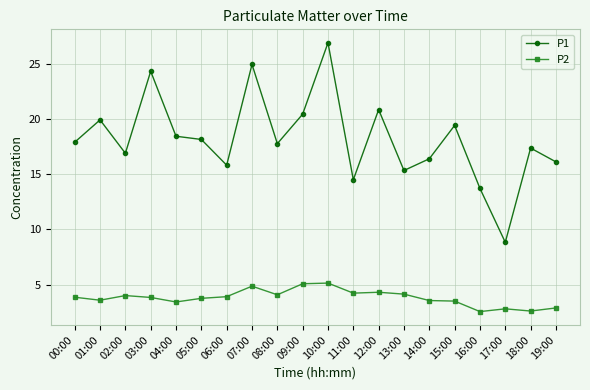

At how many categories does at least one series exceed 8?

20